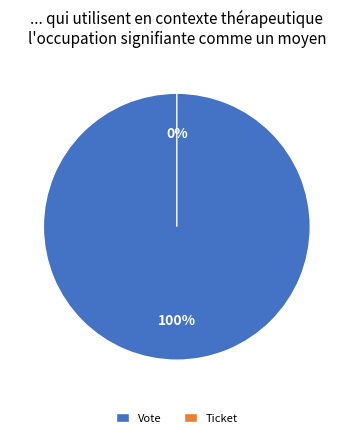

True or false: Vote accounts for 100% of the total.

True